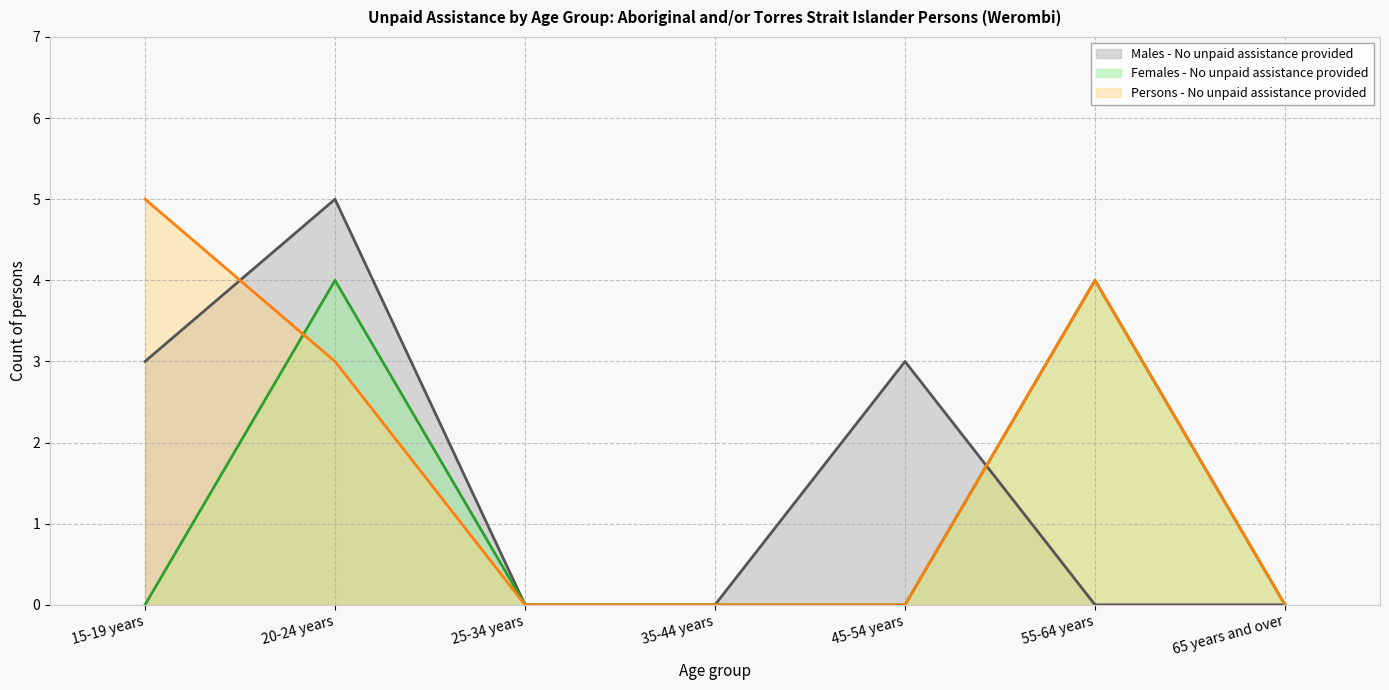

Which series has the largest total across all categories?

Persons - No unpaid assistance provided